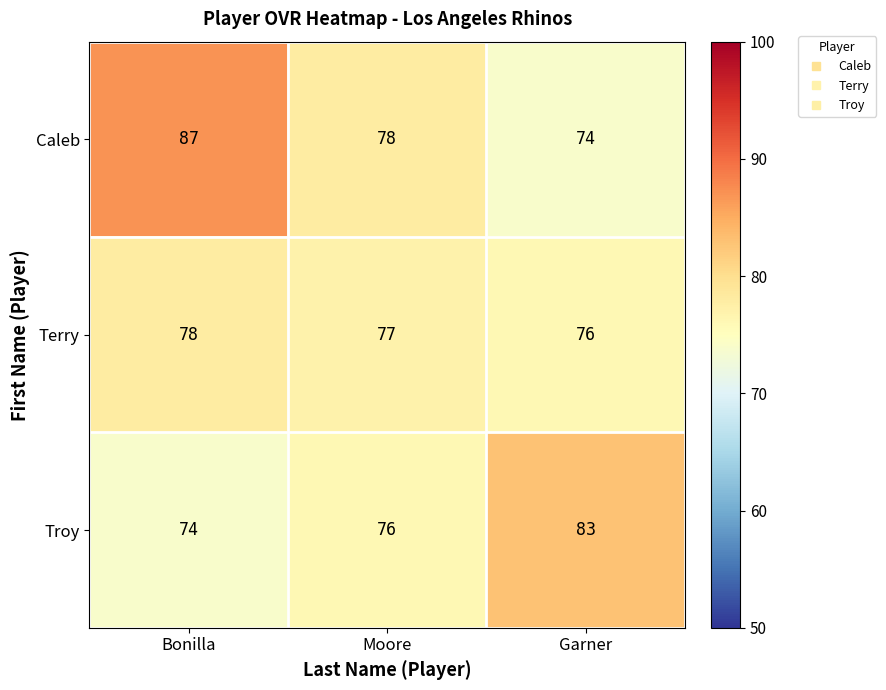

Where is Troy nearest to the value 78?

Moore